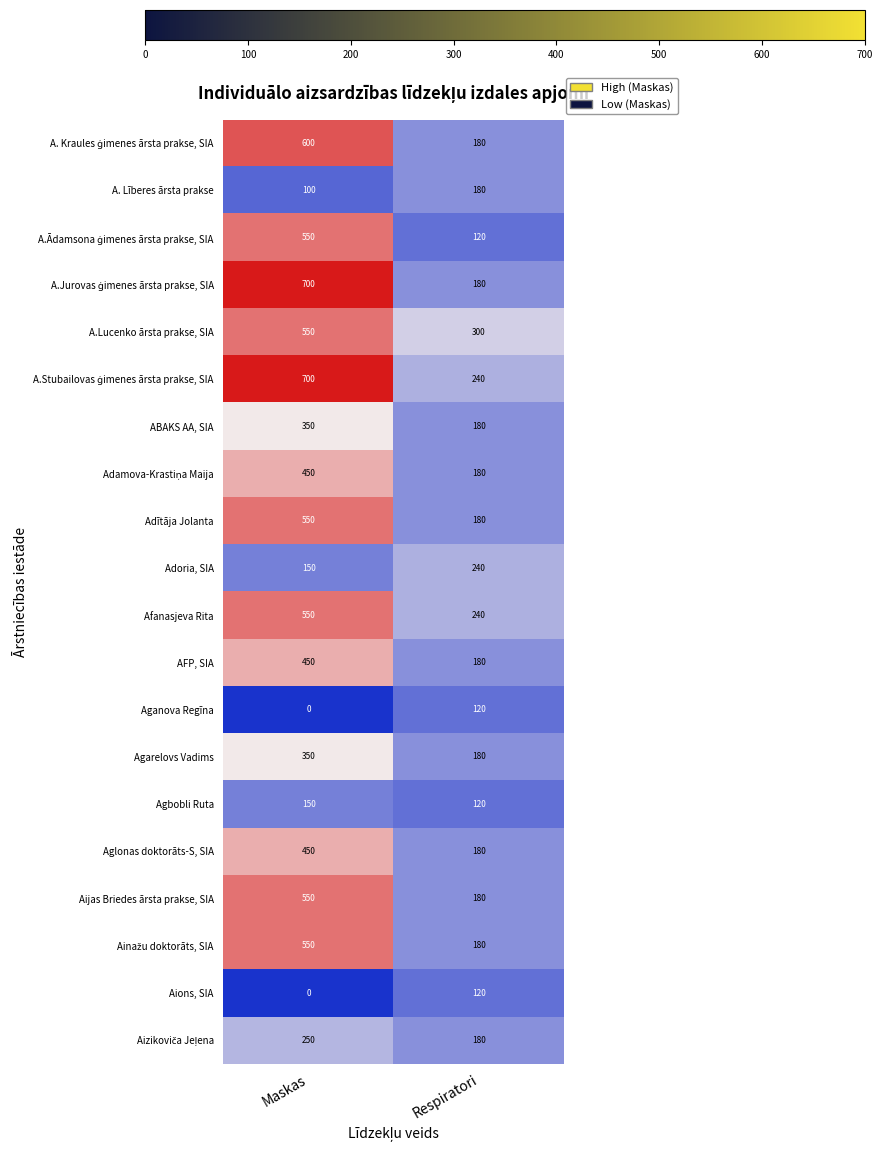

At which label does Aglonas doktorāts-S, SIA reach its minimum?

Respiratori